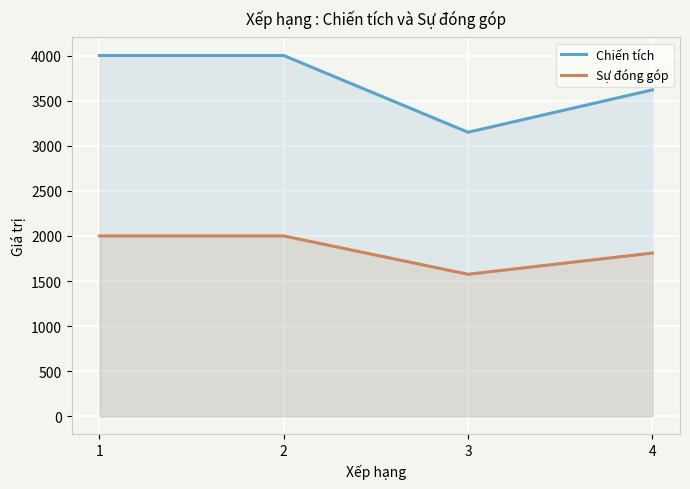

List the labels in order of Chiến tích value, largest first.

1, 2, 4, 3